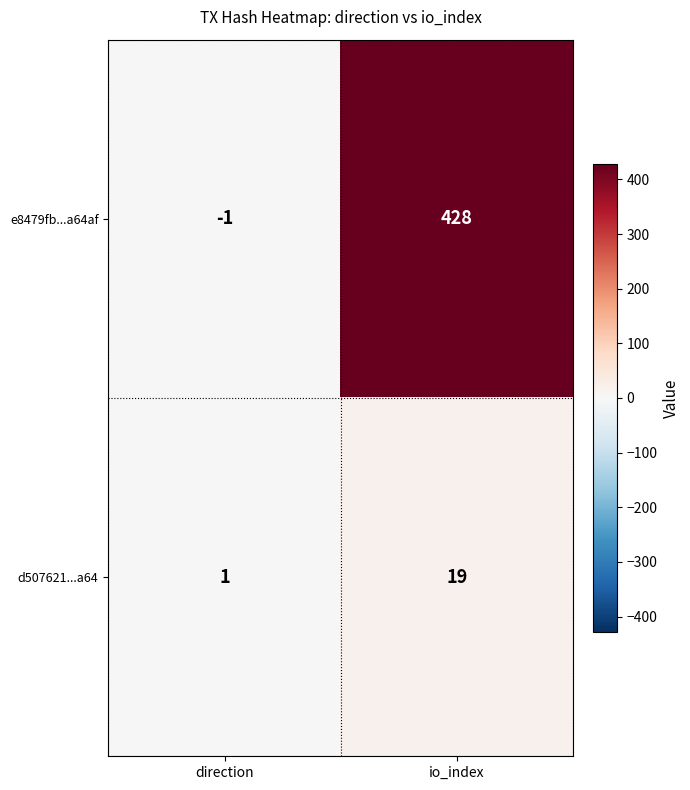

Which series has the largest total across all categories?

e8479fb...a64af